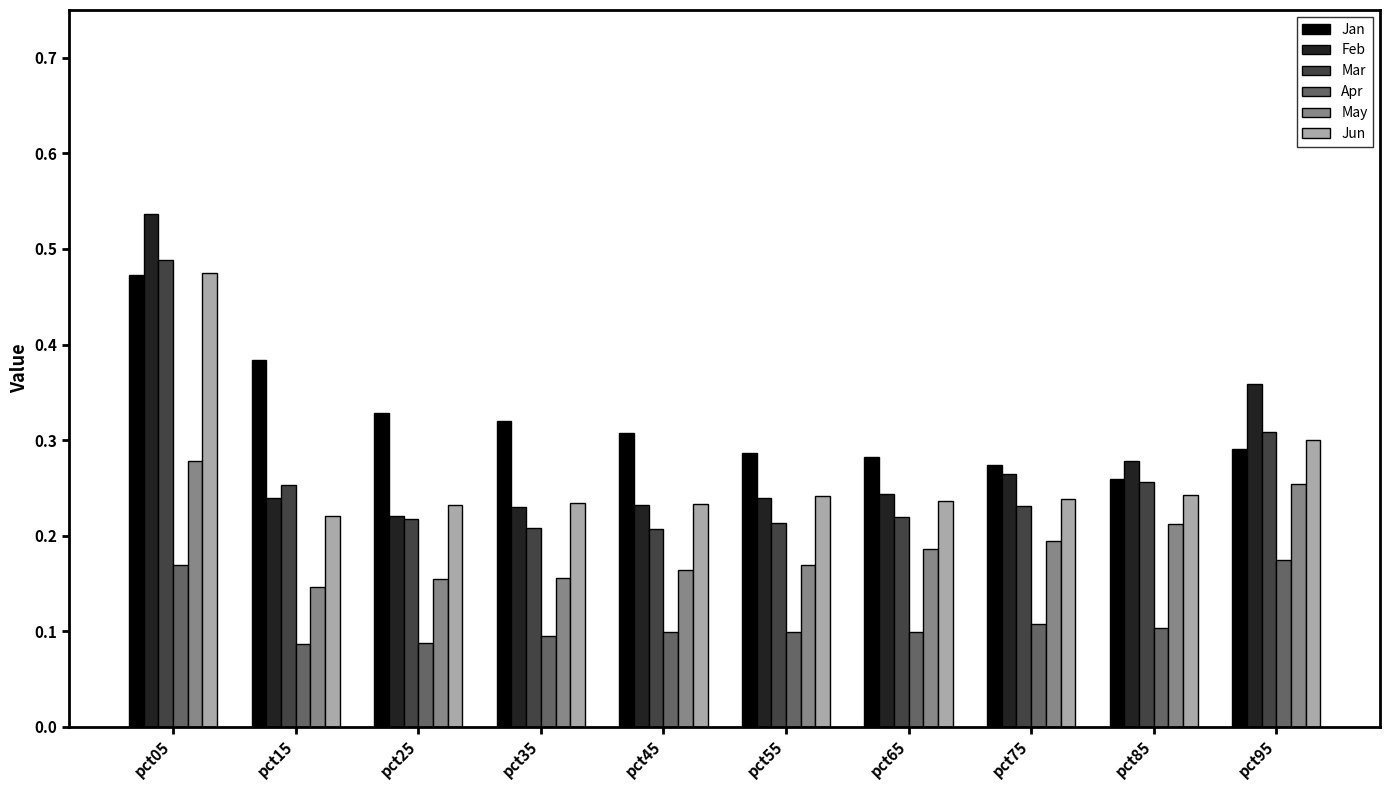

At which label does Jun reach its peak?

pct05